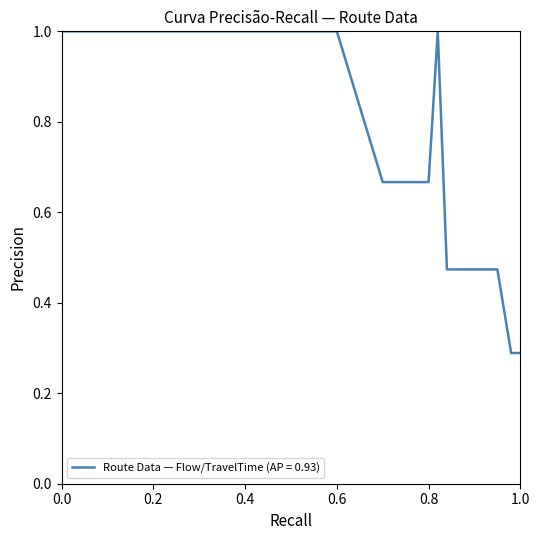

The value at 0.6 is 1.0. True or false?

True